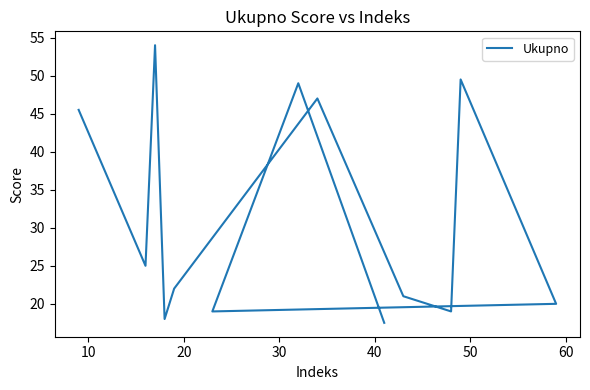

Reading left to right, list all the values displayed in this chart.

45.5	25.0	54.0	18.0	22.0	47.0	21.0	19.0	49.5	20.0	19.0	49.0	17.5